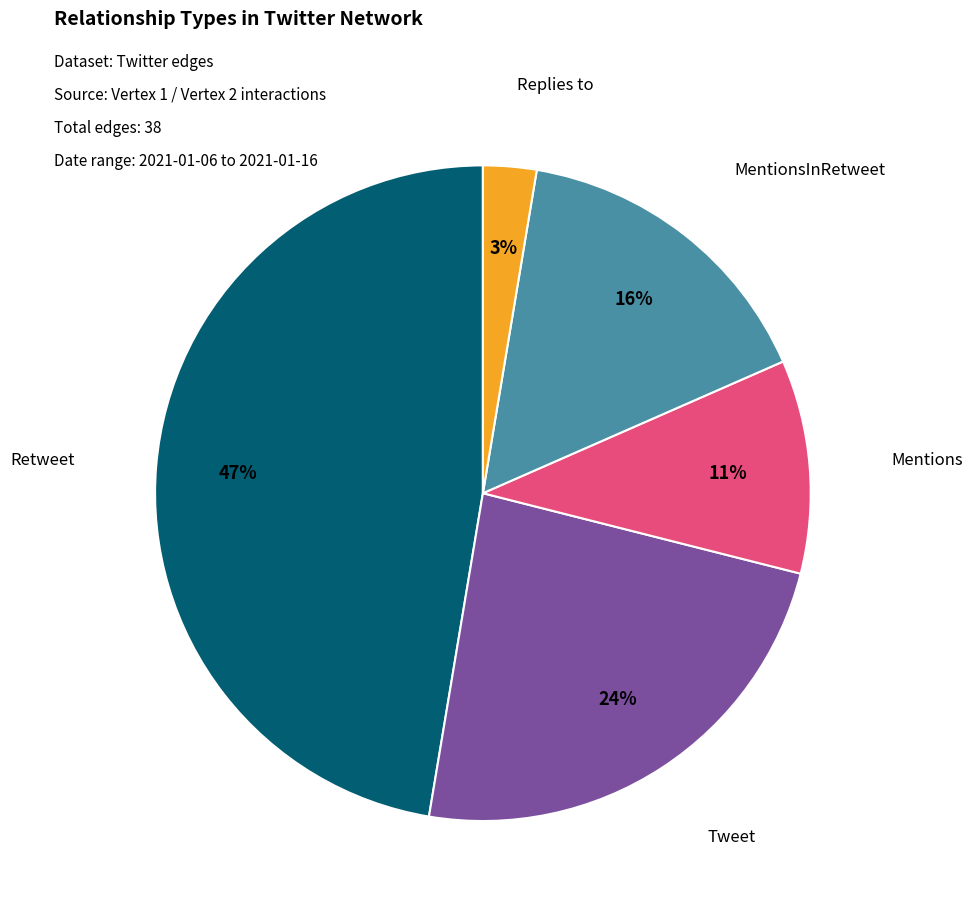

To the nearest percent, what percentage of the pie is Retweet?

47%